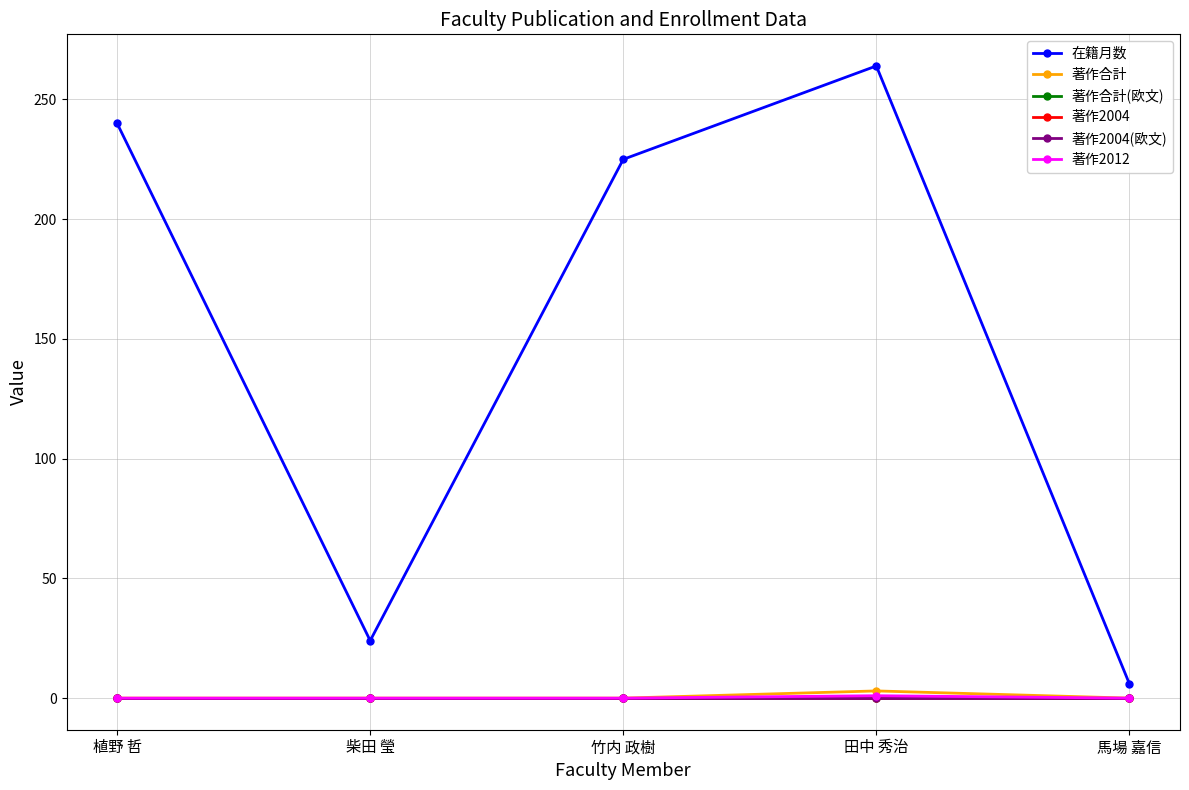

At which category does 著作2012 reach its first local peak?

田中 秀治